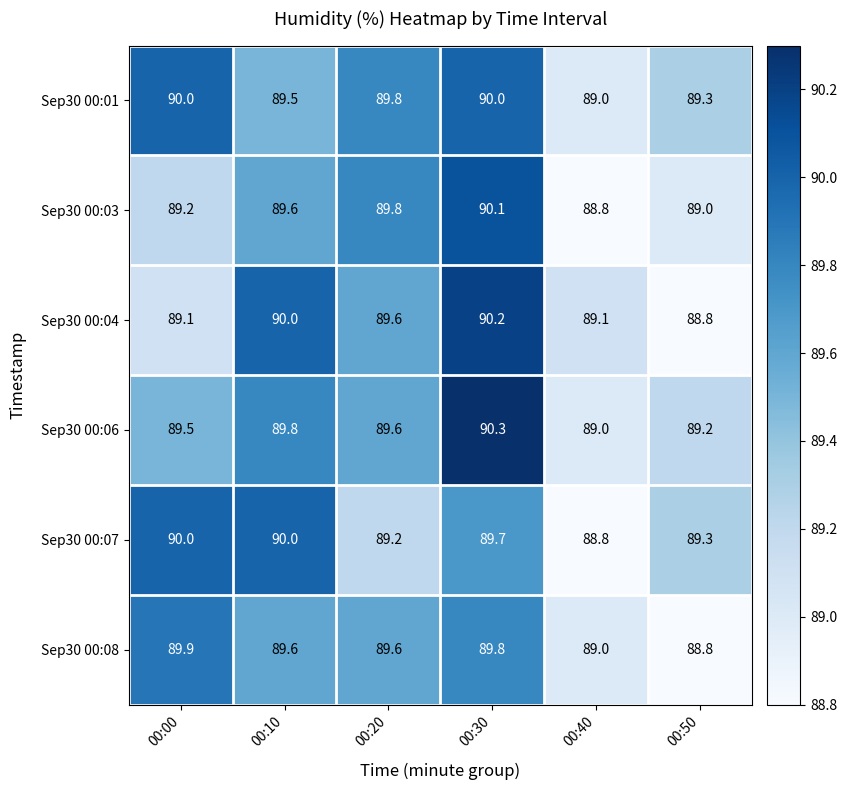

What is the approximate value of Sep30 00:08 at 00:40?

89.0